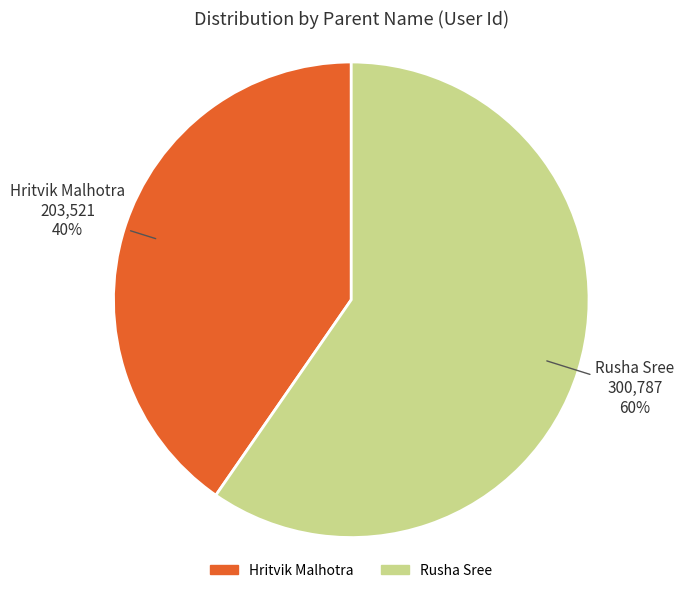

The Rusha Sree slice represents 45% of the pie. True or false?

False